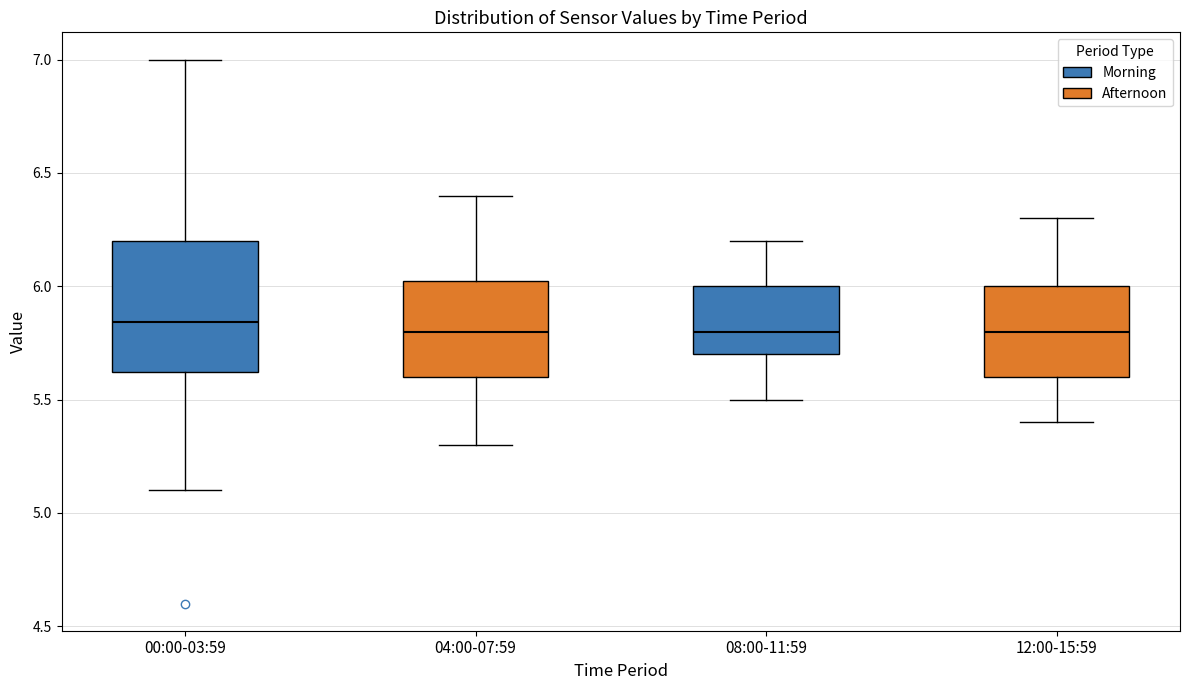

Reading left to right, transcribe this box plot: for each box, give where its median line is, the range the box spans, and where its two whiskers end, as read against the y-axis. The values are not printed on the chart, so give them approximately, as read against the axis.

00:00-03:59: median 5.85, box 5.60 to 6.20, whiskers 5.10 to 7.00
04:00-07:59: median 5.80, box 5.60 to 6.05, whiskers 5.30 to 6.40
08:00-11:59: median 5.80, box 5.70 to 6.00, whiskers 5.50 to 6.20
12:00-15:59: median 5.80, box 5.60 to 6.00, whiskers 5.40 to 6.30